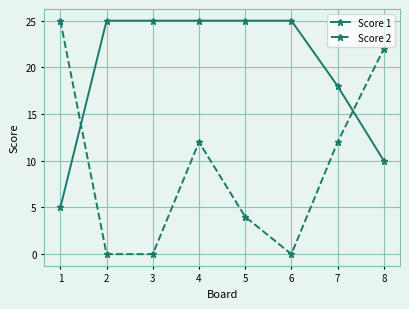

The value of Score 1 at 5 is 33. True or false?

False